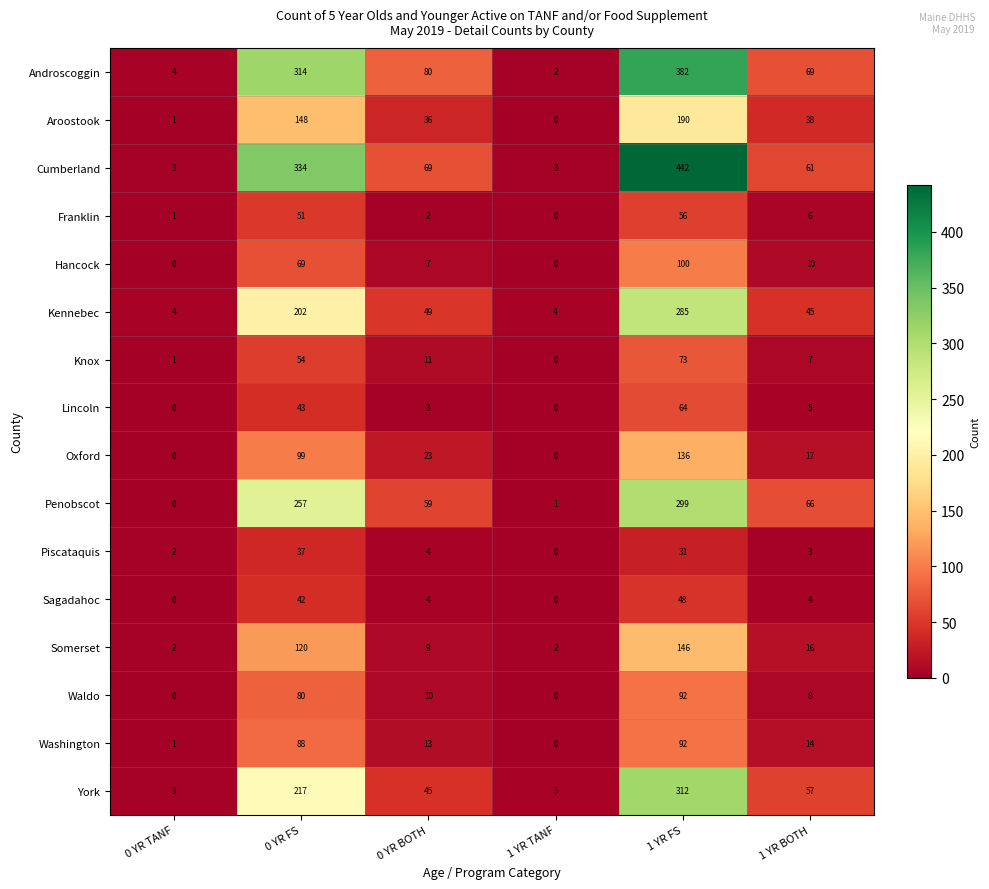

Rank the categories by Androscoggin value from highest to lowest.

1 YR FS, 0 YR FS, 0 YR BOTH, 1 YR BOTH, 0 YR TANF, 1 YR TANF